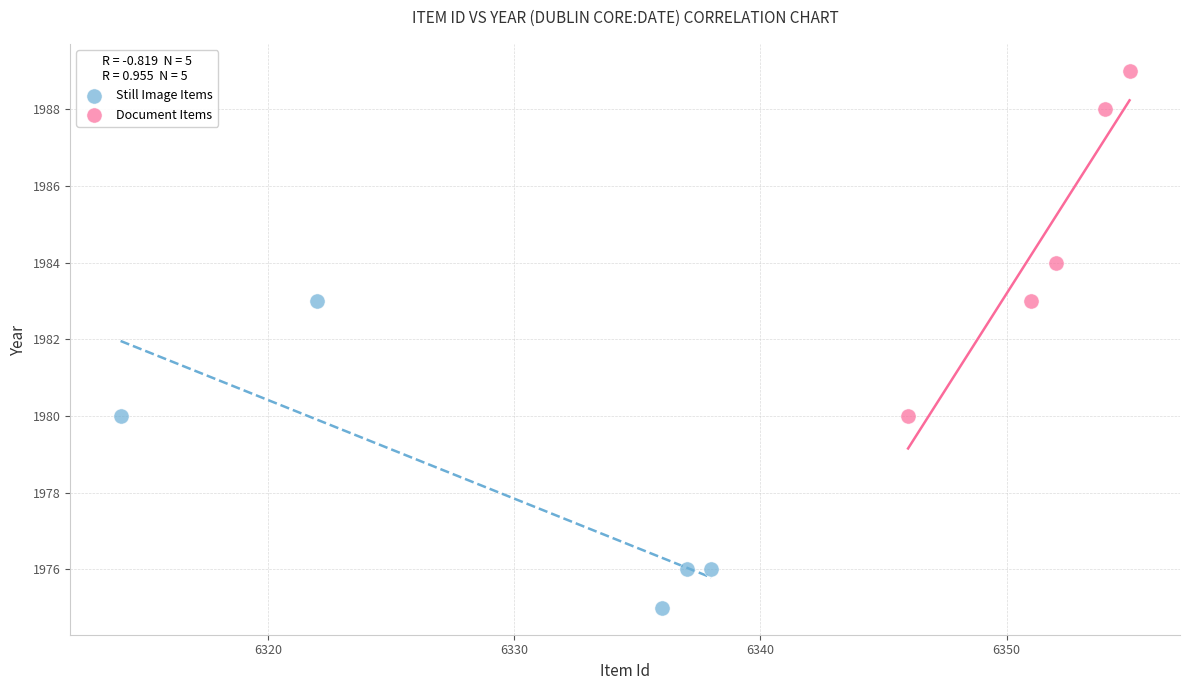

Which series reaches the maximum Y coordinate?

Document Items